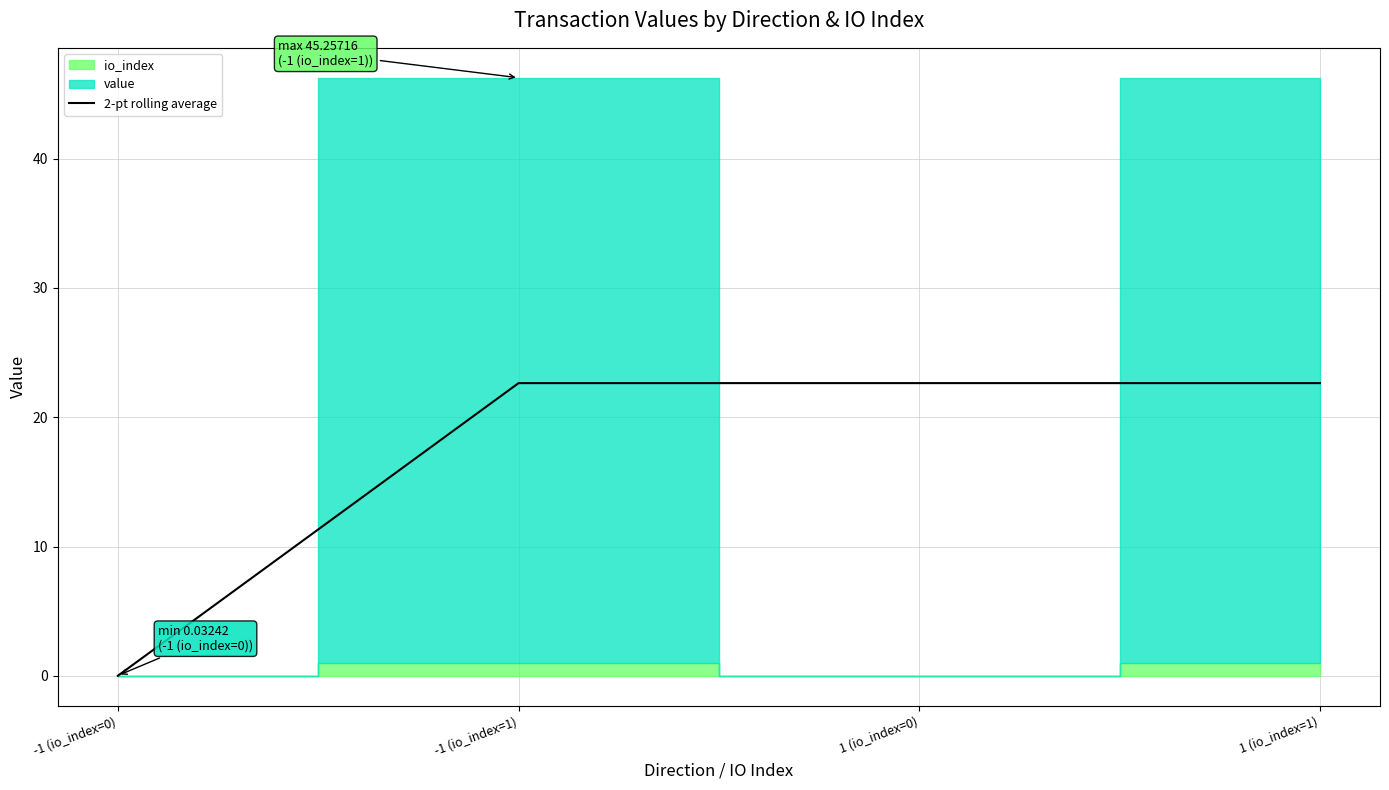

At which label does 2-pt rolling average first exceed 22?

-1 (io_index=1)